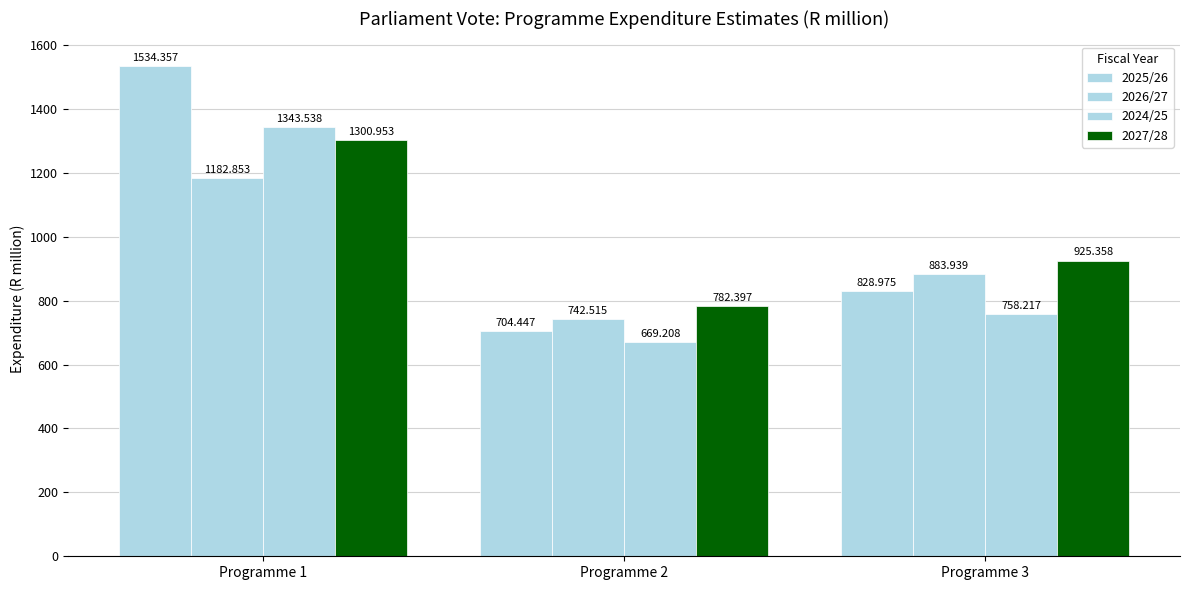

How many data points does each series have?

3